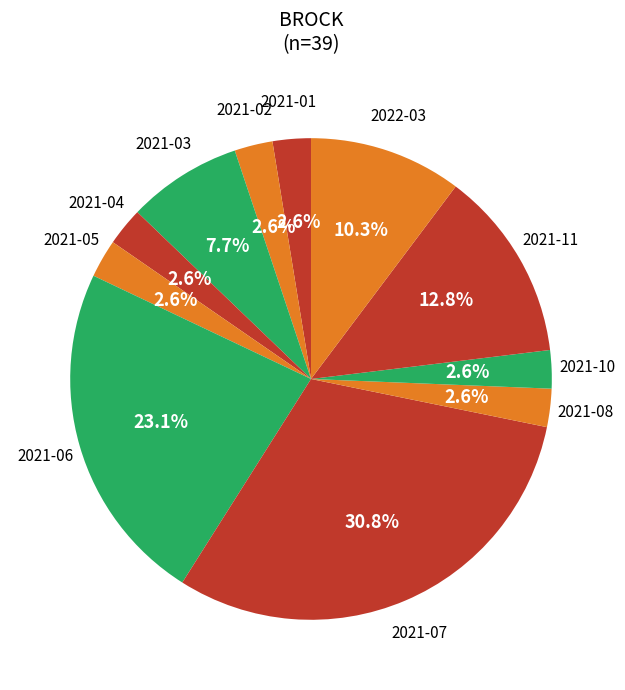

Is 2021-05 the majority of the pie?

No